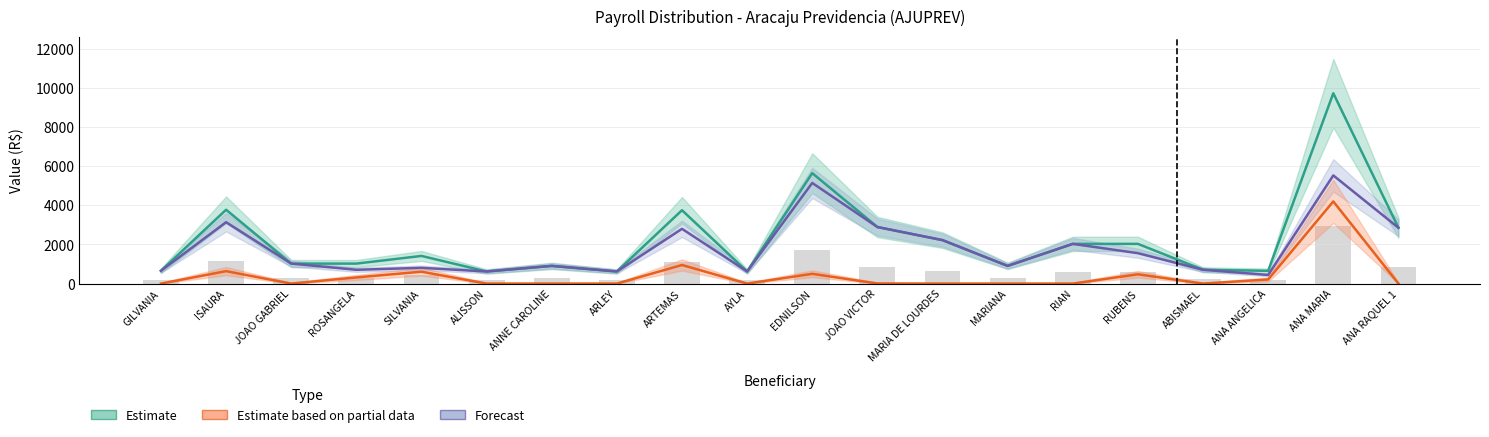

Is it true that Estimate equals 619.0 at AYLA?

True